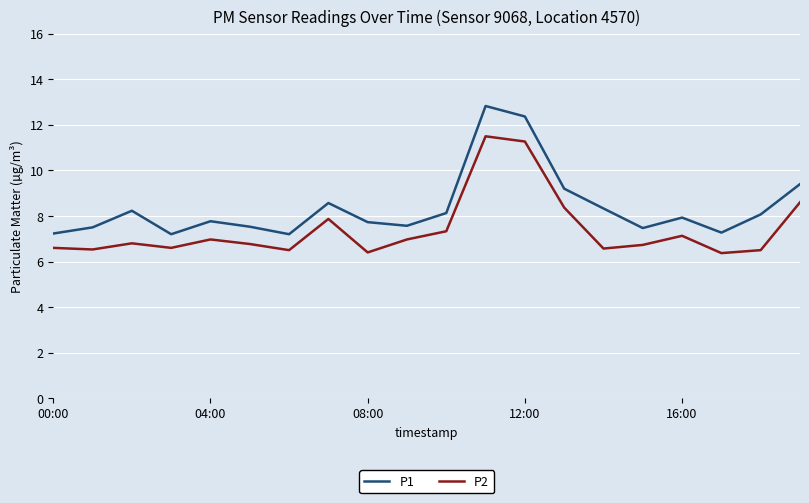

What is the difference between the maximum and minimum values in the P1 series?

5.6